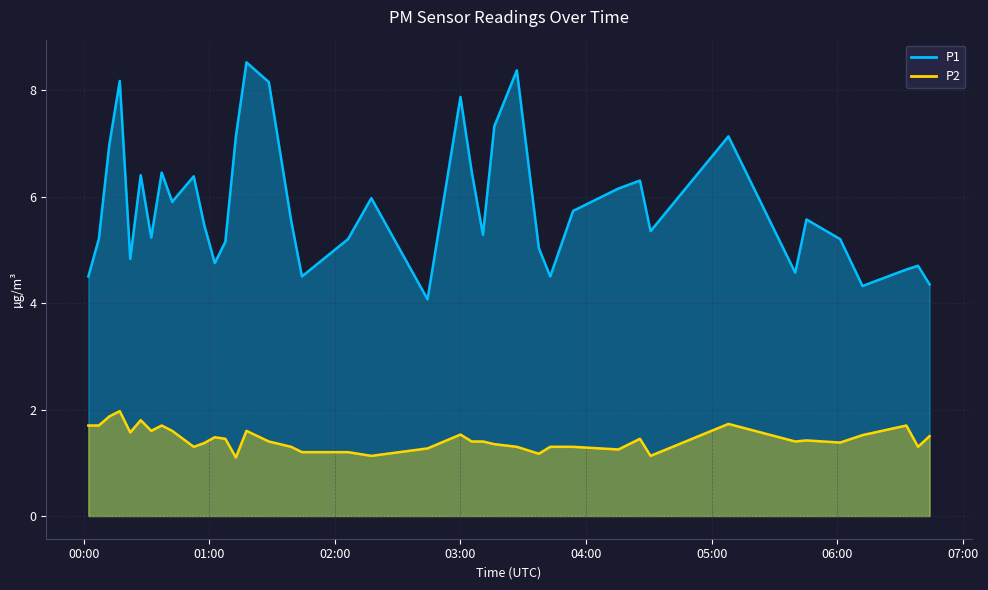

Which series has the largest total across all categories?

P1